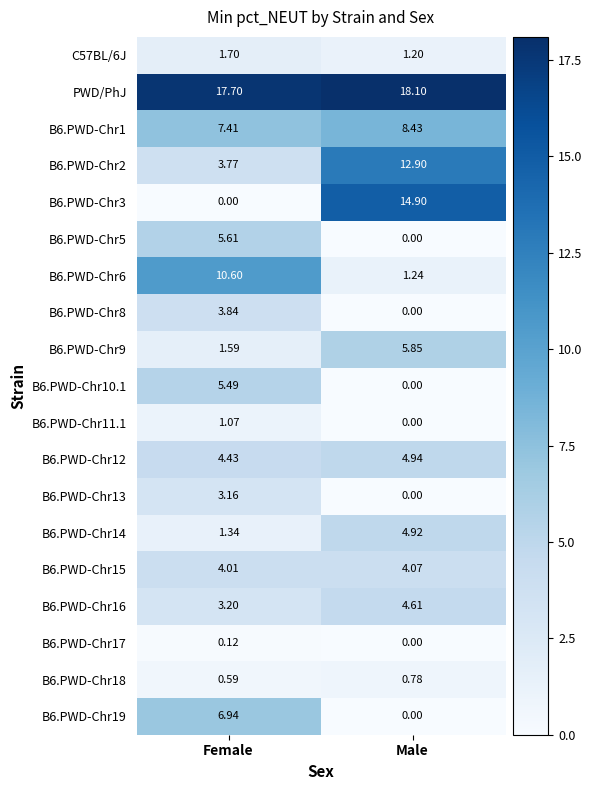

What is the total value across all series at Female?

82.6